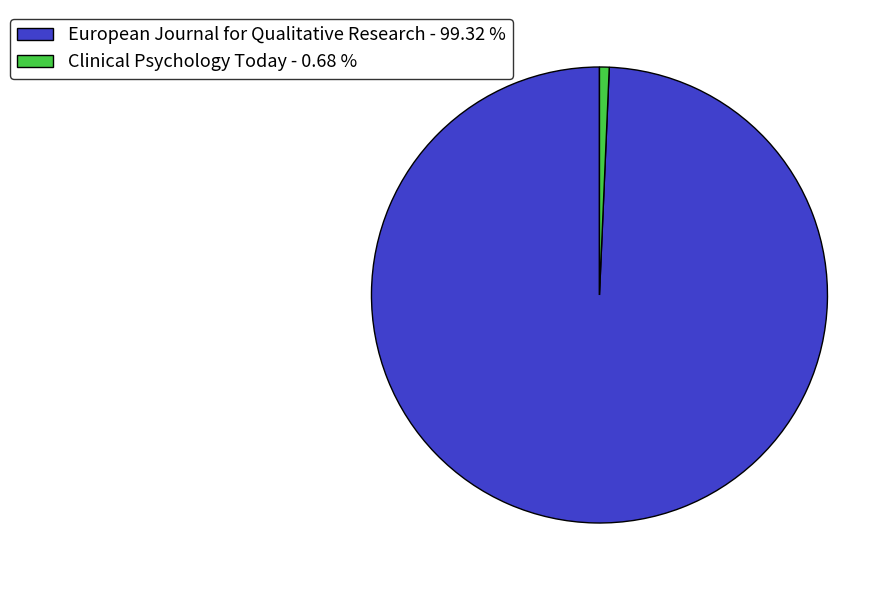

Is Clinical Psychology Today the majority of the pie?

No